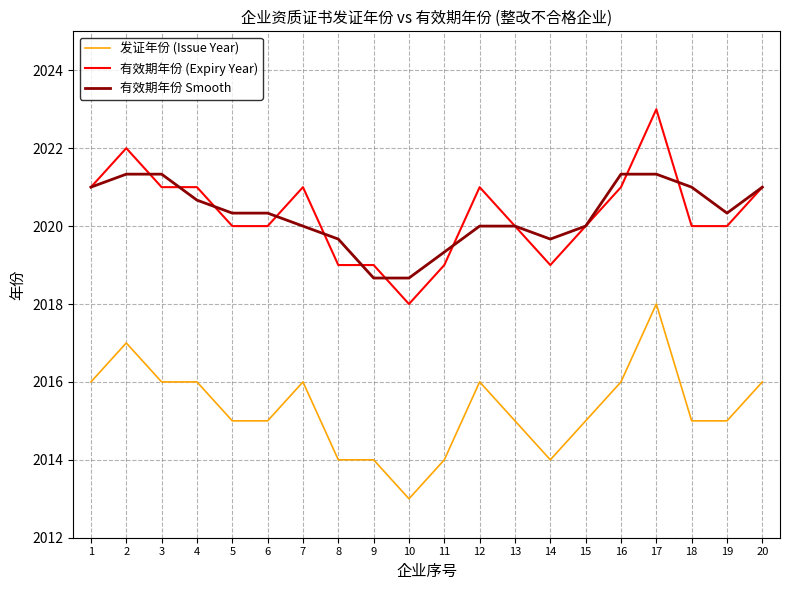

What is the average value of the 发证年份 (Issue Year) series?

2015.3